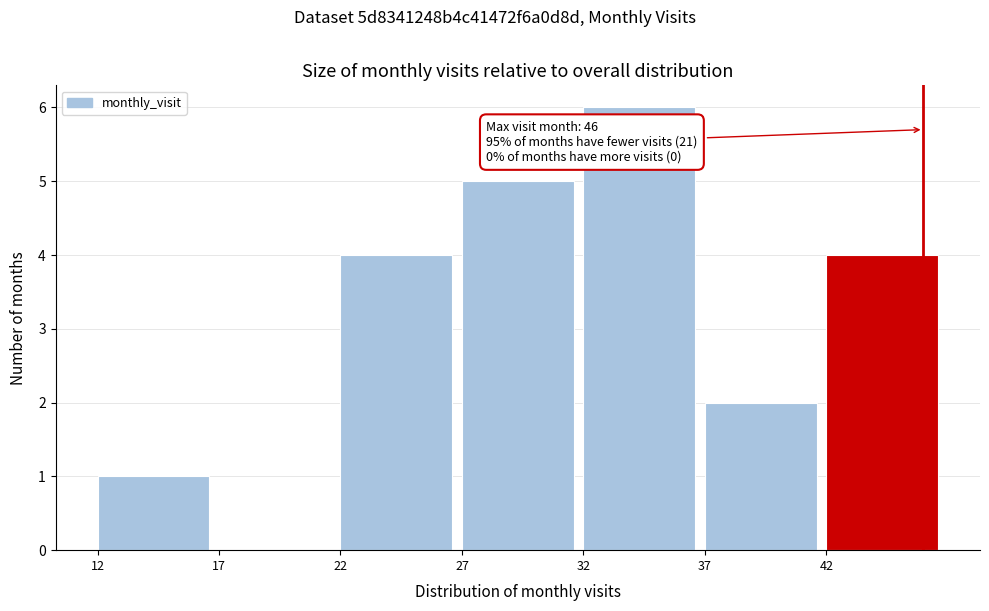

Which range on the x-axis has the tallest bar?

32 to 37